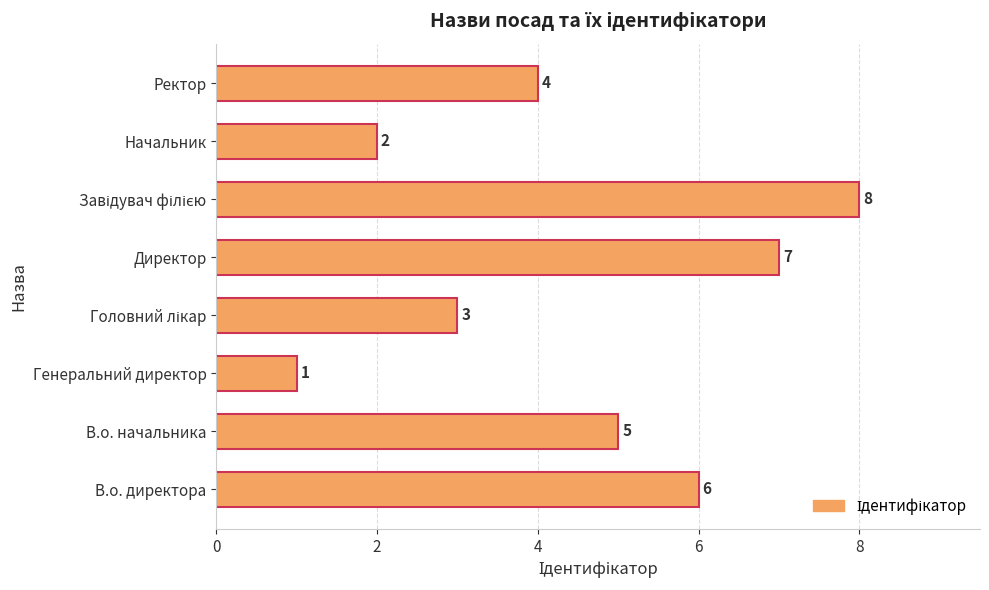

The value at В.о. начальника is 5. True or false?

True